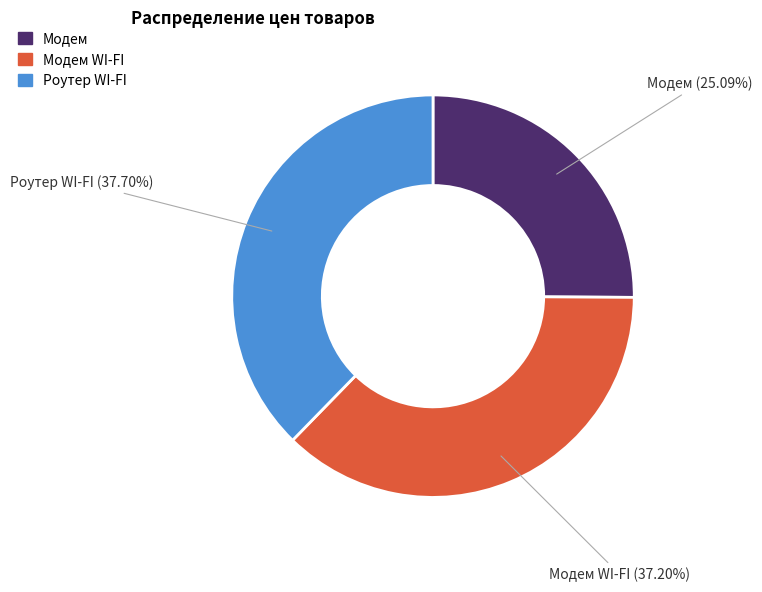

Is there a majority slice in this chart?

No